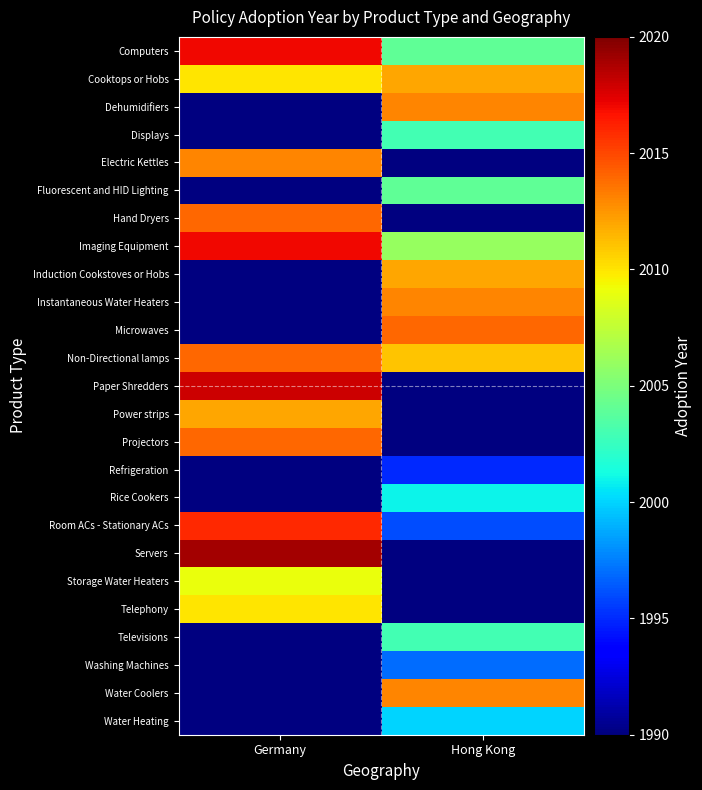

Count the number of categories in the chart.

2